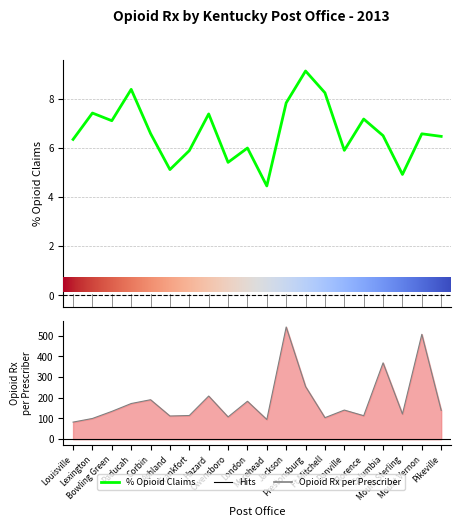

What is the maximum value for Opioid Rx per Prescriber?

541.7